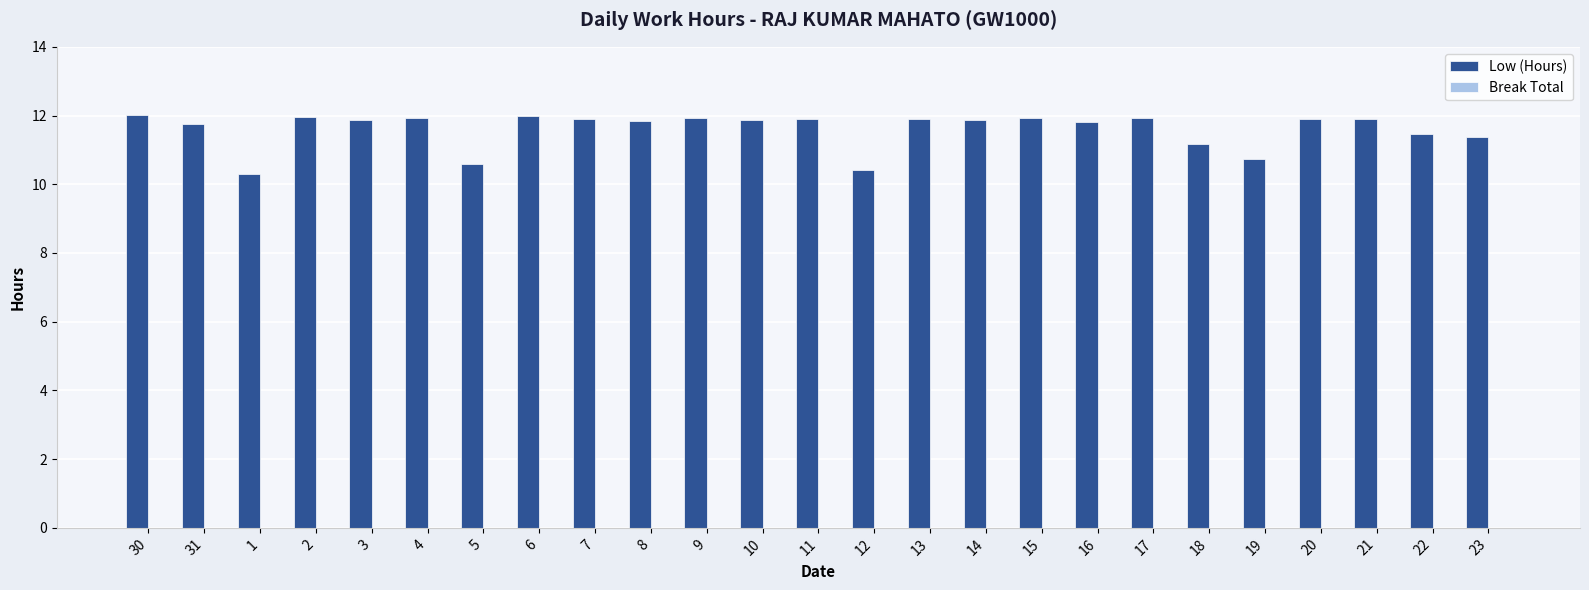

What is the ratio of the value at 21 to the value at 9?

1.0